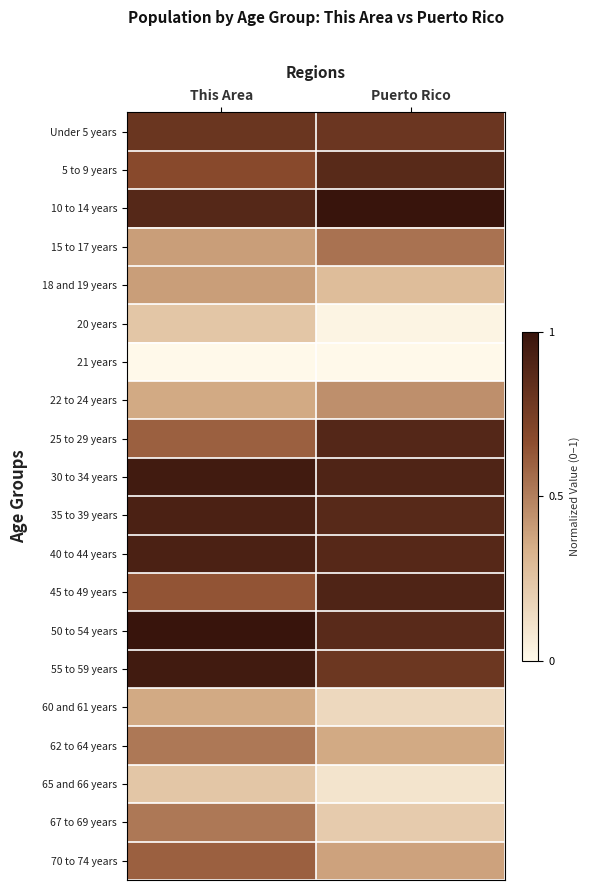

Rank the series at Puerto Rico from lowest to highest value.

21 years, 20 years, 65 and 66 years, 60 and 61 years, 67 to 69 years, 18 and 19 years, 62 to 64 years, 70 to 74 years, 22 to 24 years, 15 to 17 years, 55 to 59 years, Under 5 years, 50 to 54 years, 5 to 9 years, 35 to 39 years, 40 to 44 years, 25 to 29 years, 45 to 49 years, 30 to 34 years, 10 to 14 years